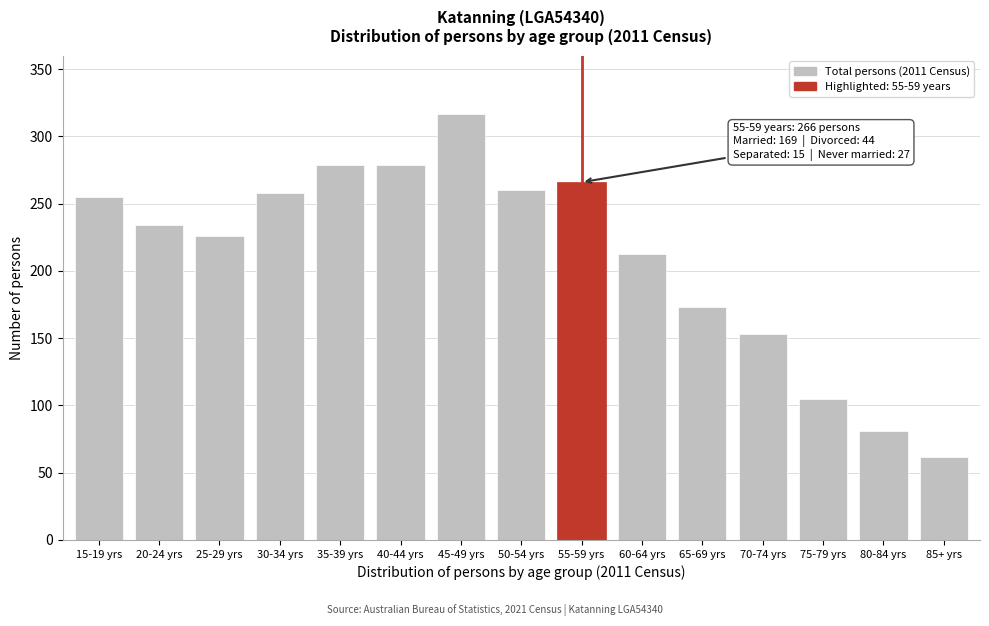

Reading left to right, extract all data points from this chart.

15-19 yrs=255	20-24 yrs=234	25-29 yrs=226	30-34 yrs=258	35-39 yrs=279	40-44 yrs=279	45-49 yrs=317	50-54 yrs=260	55-59 yrs=266	60-64 yrs=213	65-69 yrs=173	70-74 yrs=153	75-79 yrs=105	80-84 yrs=81	85+ yrs=62